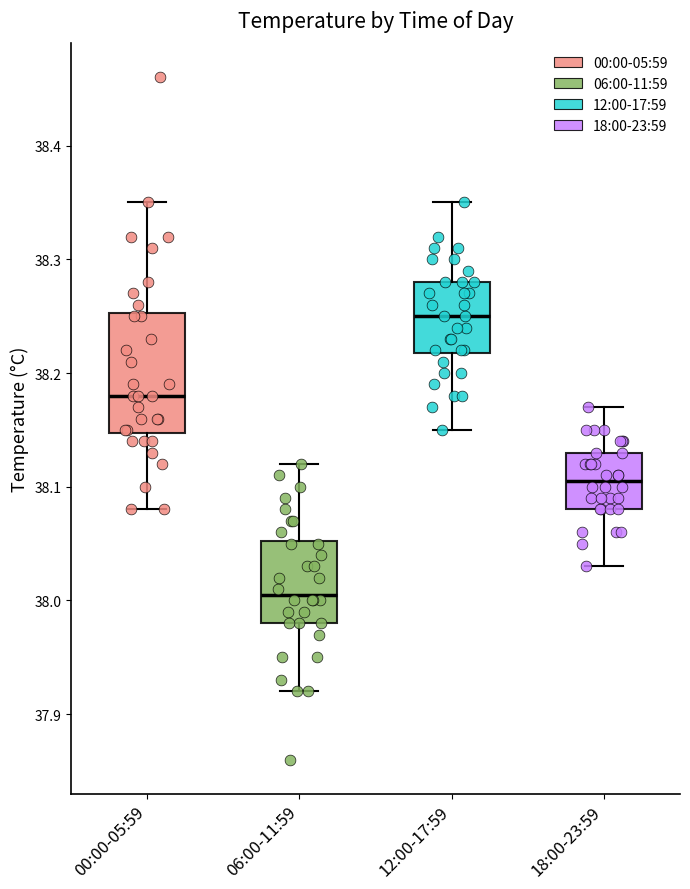

Which box's median line is the lowest?

06:00-11:59